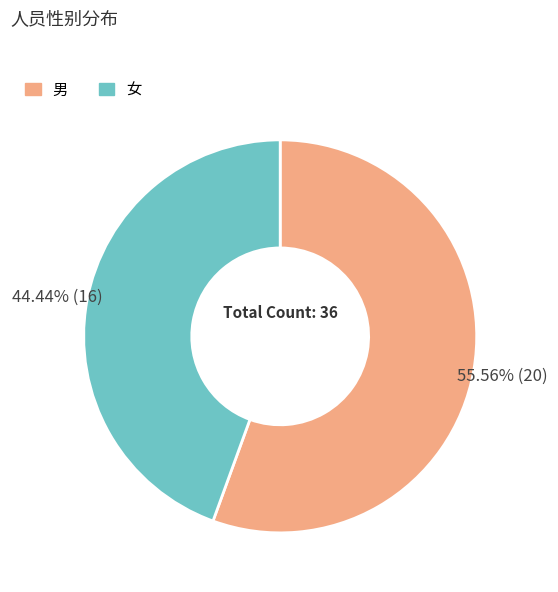

To the nearest percent, what is the average slice percentage?

50%